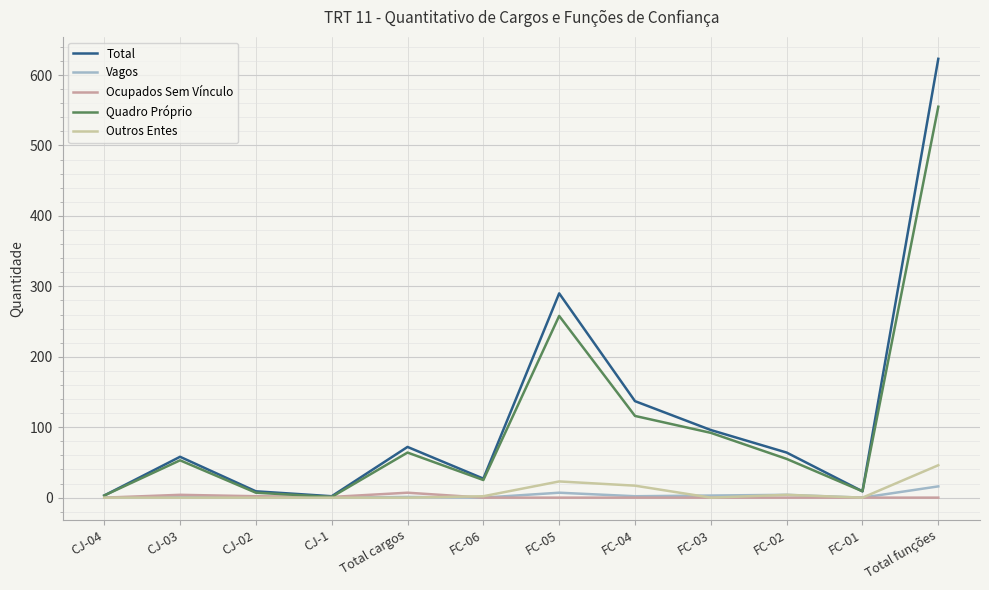

Which label corresponds to the largest value in the chart?

Total funções